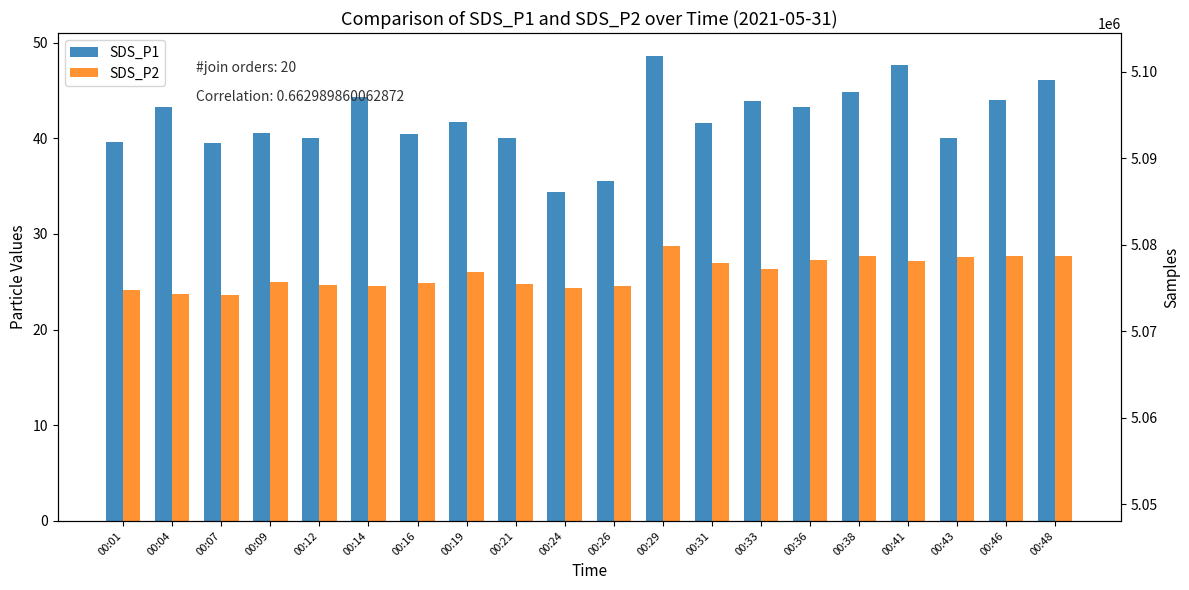

What is the difference between the maximum and minimum values in the SDS_P2 series?

5.1